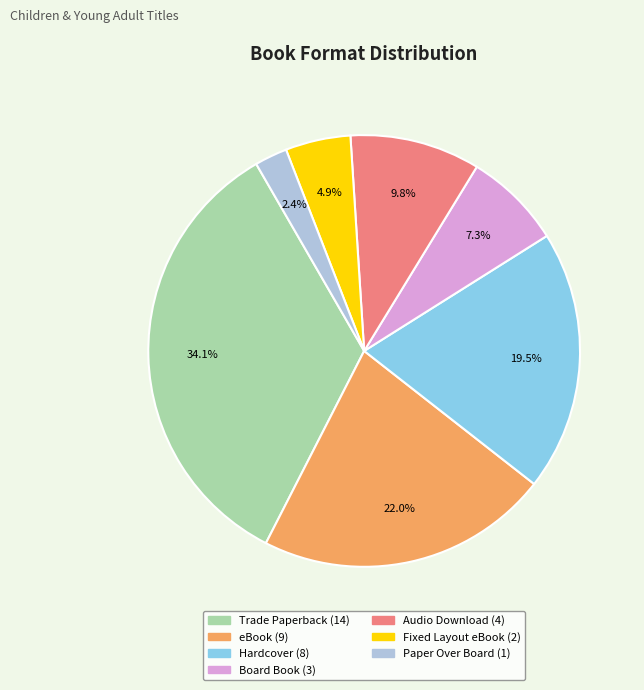

What is the ratio of the value at Board Book to the value at Hardcover?

0.4